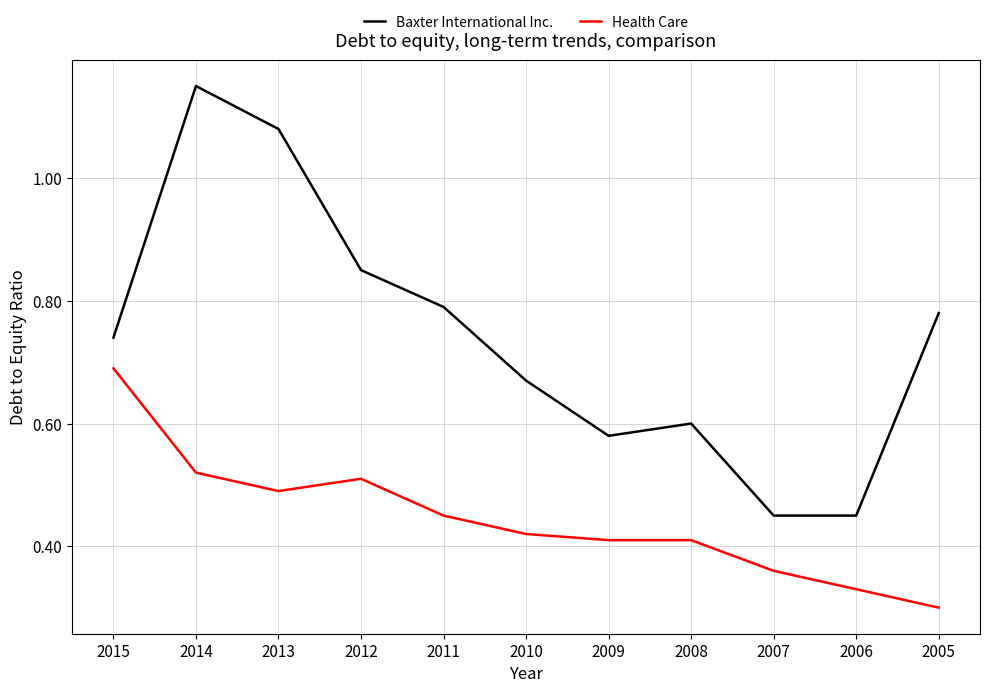

The value of Health Care at 2010 is 0.6. True or false?

False